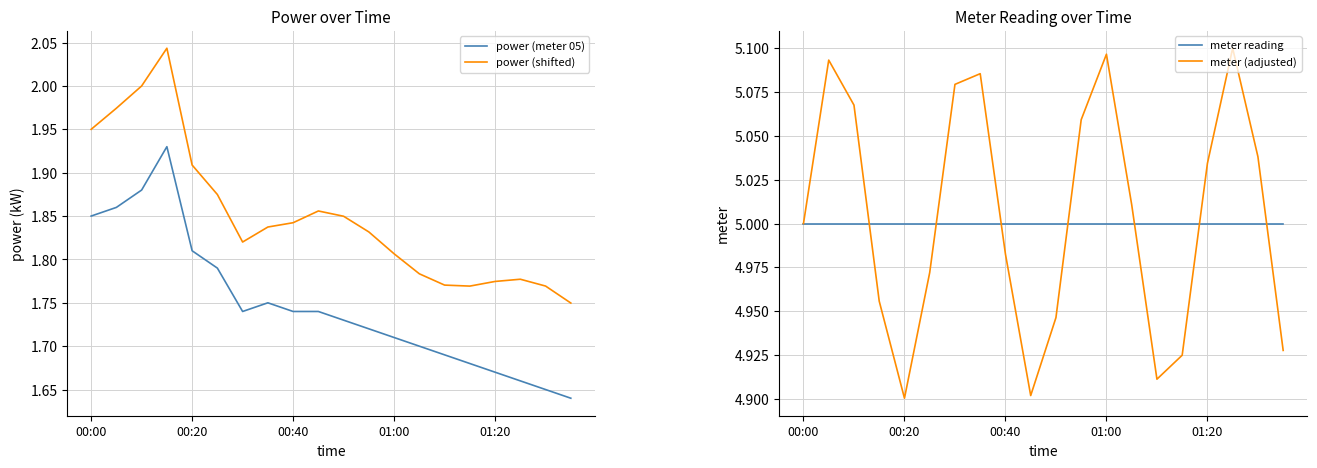

At which label does power (shifted) reach its minimum?

19